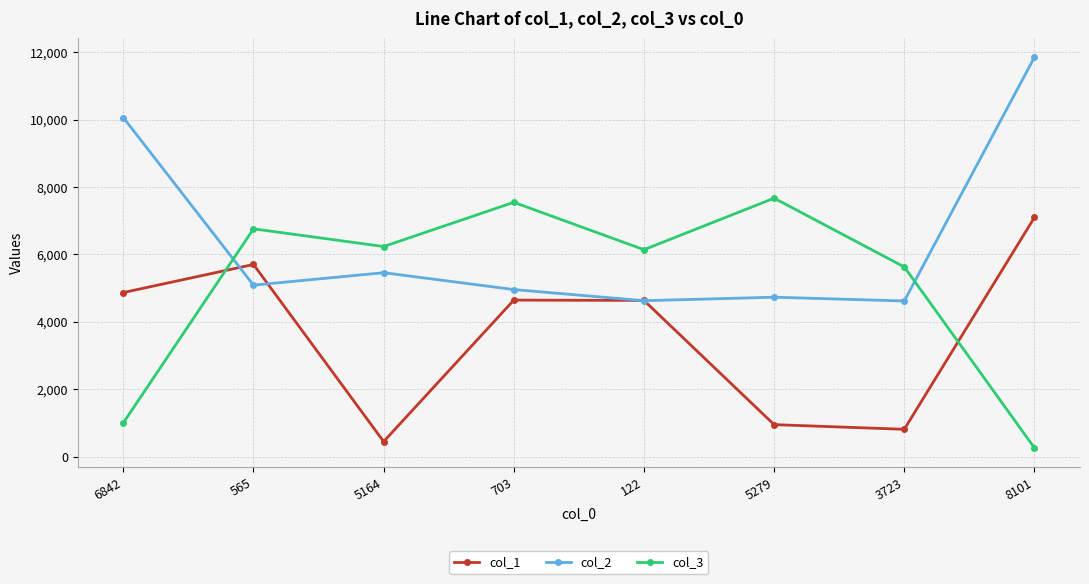

What is the maximum value for col_3?

7668